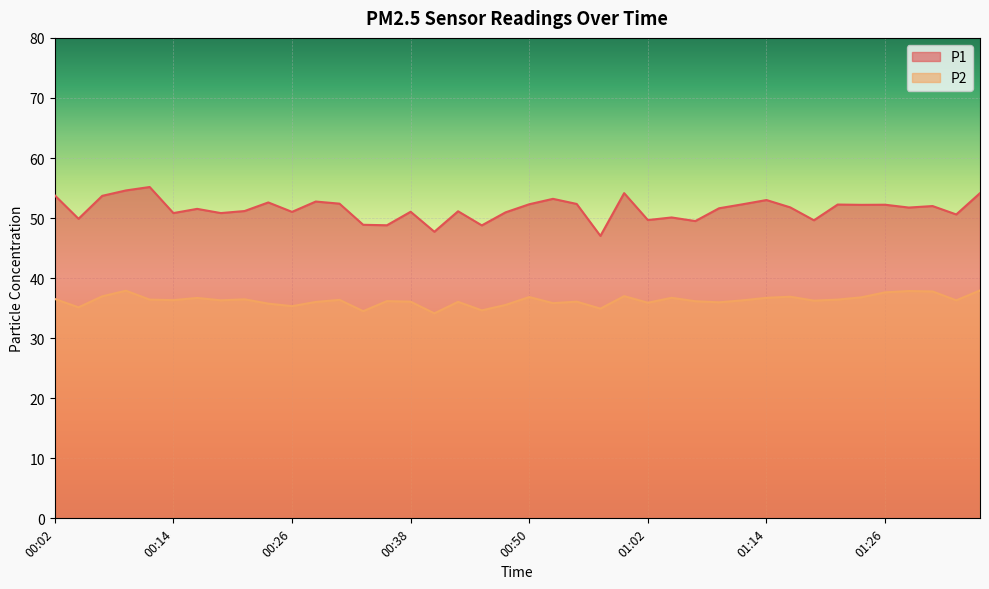

What is the difference between the maximum and second lowest values in the P1 series?

7.5